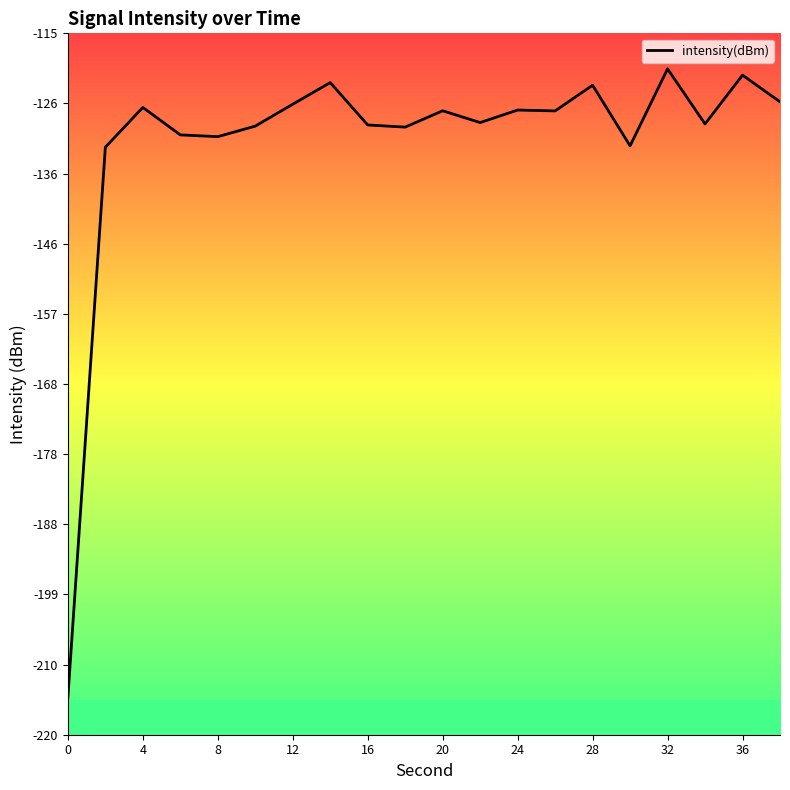

What is the smallest value displayed?

-214.4